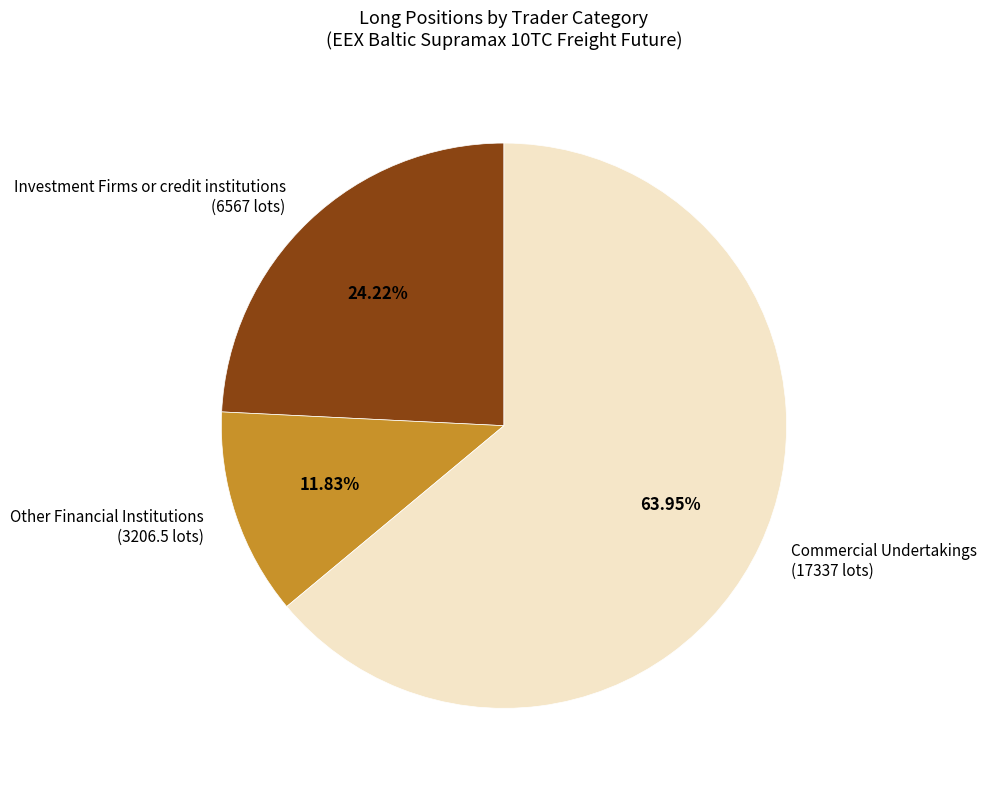

Is there any slice that represents more than half of the pie?

Yes